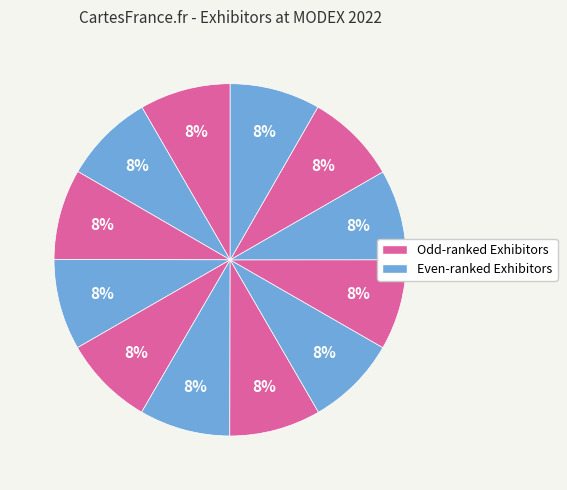

How many slices are in this pie chart?

12